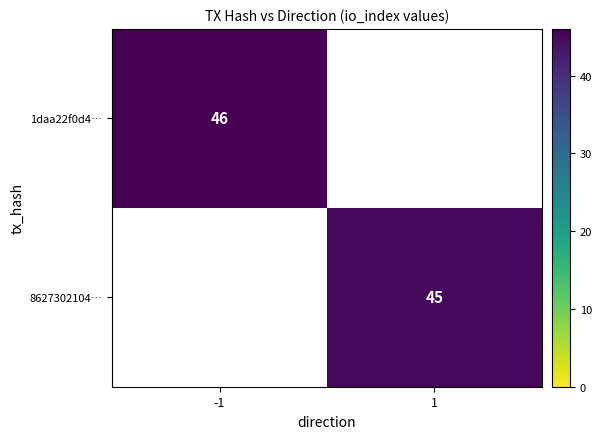

The value of 1daa22f0d4… at -1 is 21. True or false?

False